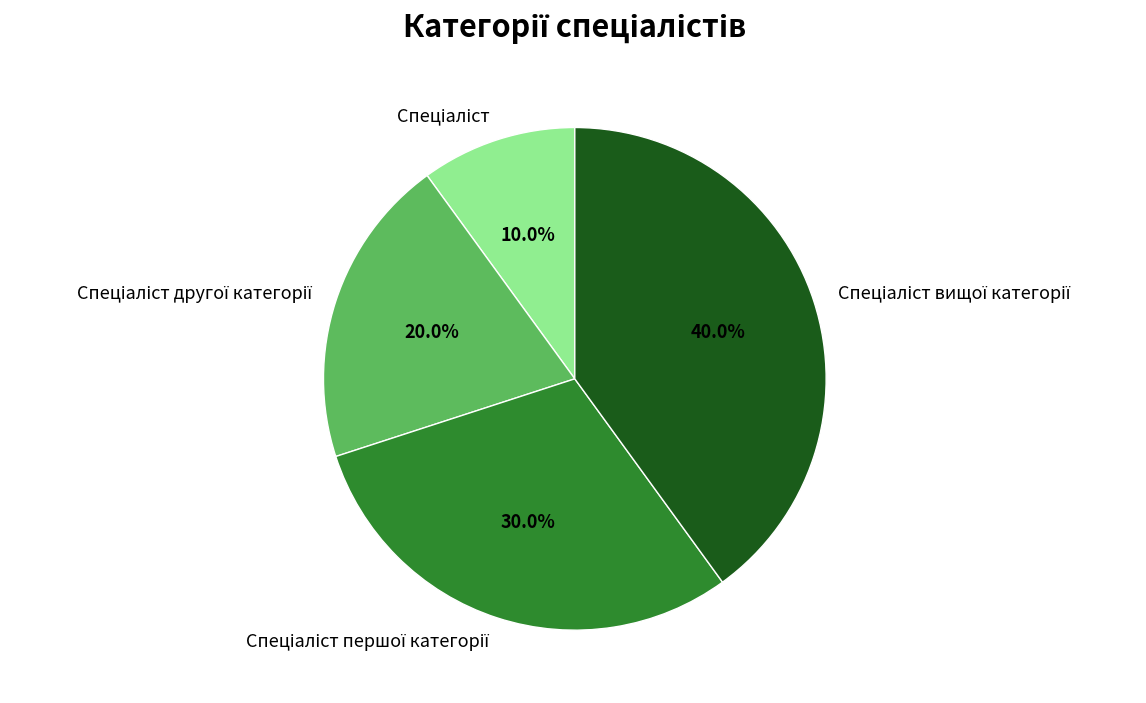

Is there a majority slice in this chart?

No